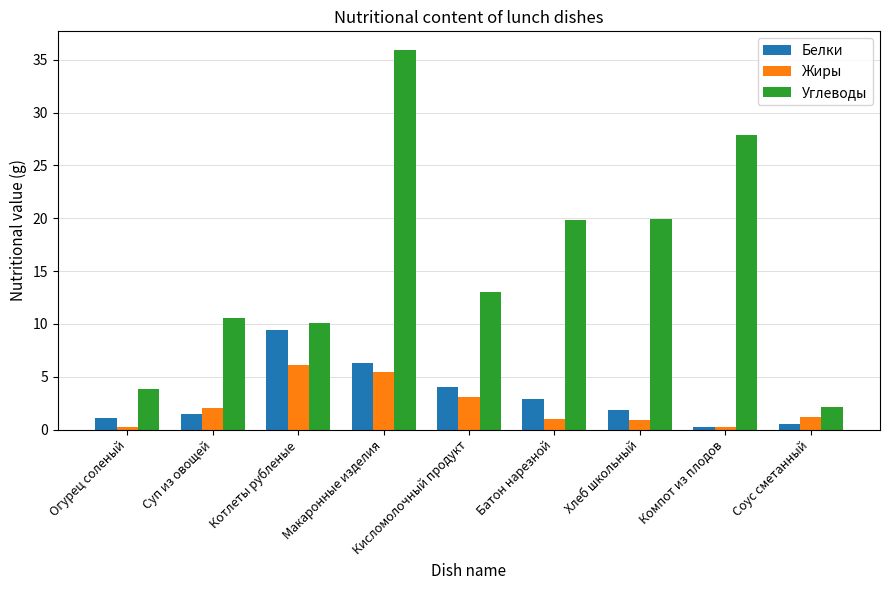

What is the sum of the Углеводы values at Хлеб школьный and Макаронные изделия?

55.8